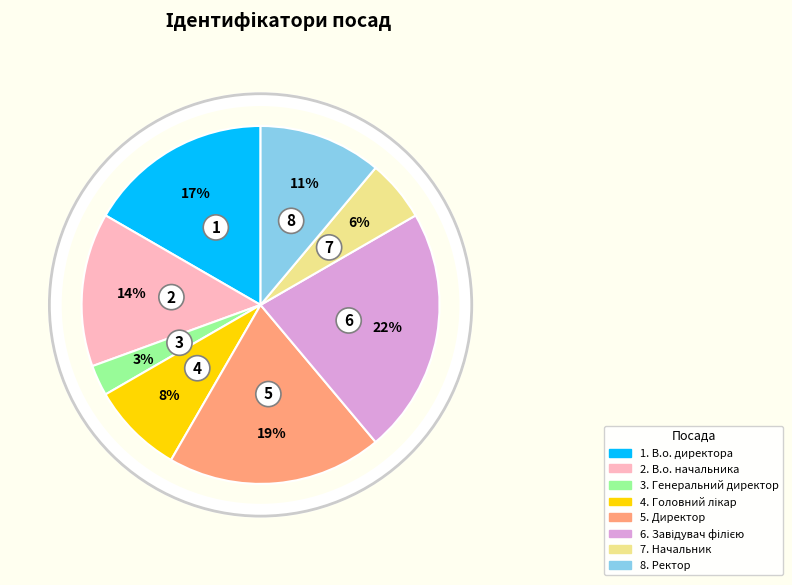

To the nearest percent, what is the average slice percentage?

12%